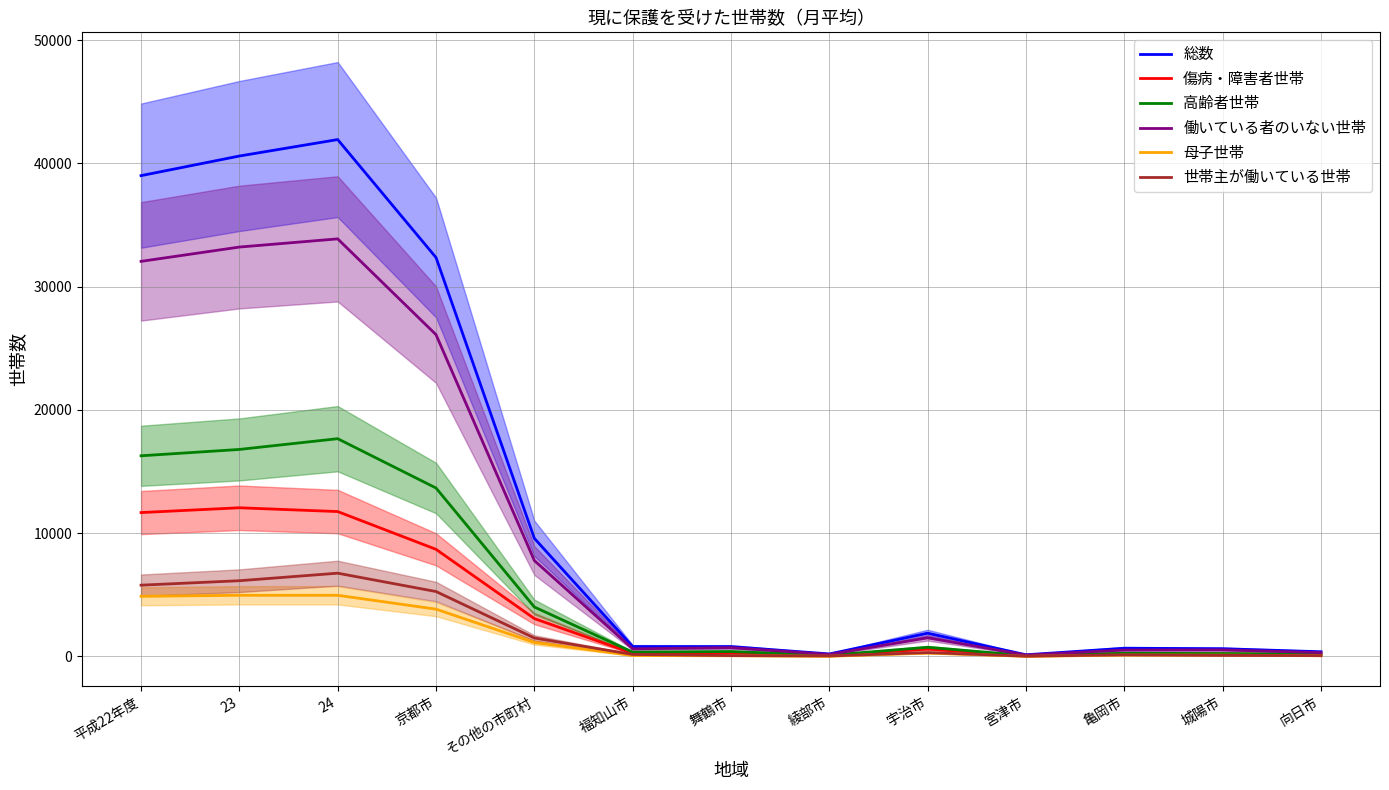

How many values in the 母子世帯 series are below 98?

5